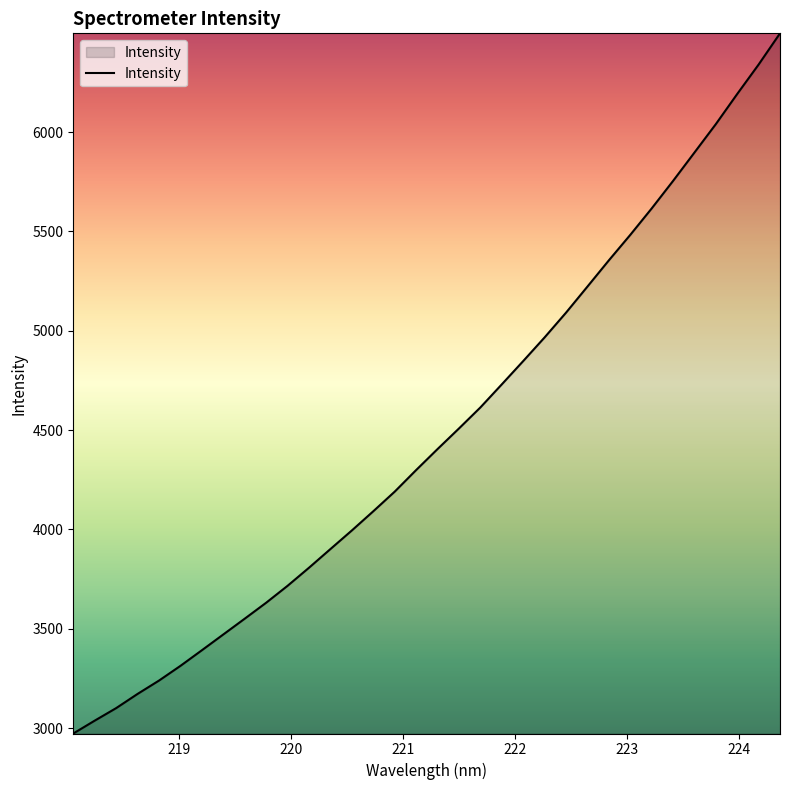

How many lines are shown in the chart?

1